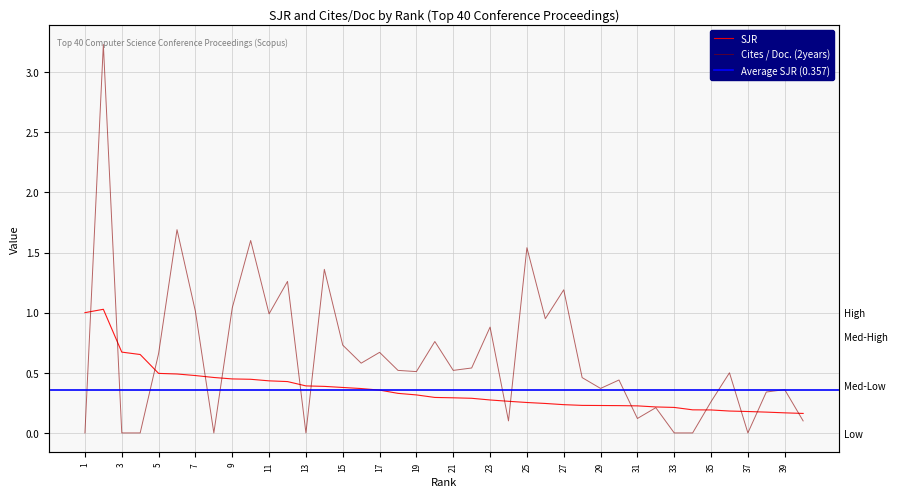

Does the chart display data point markers on the line(s)?

No